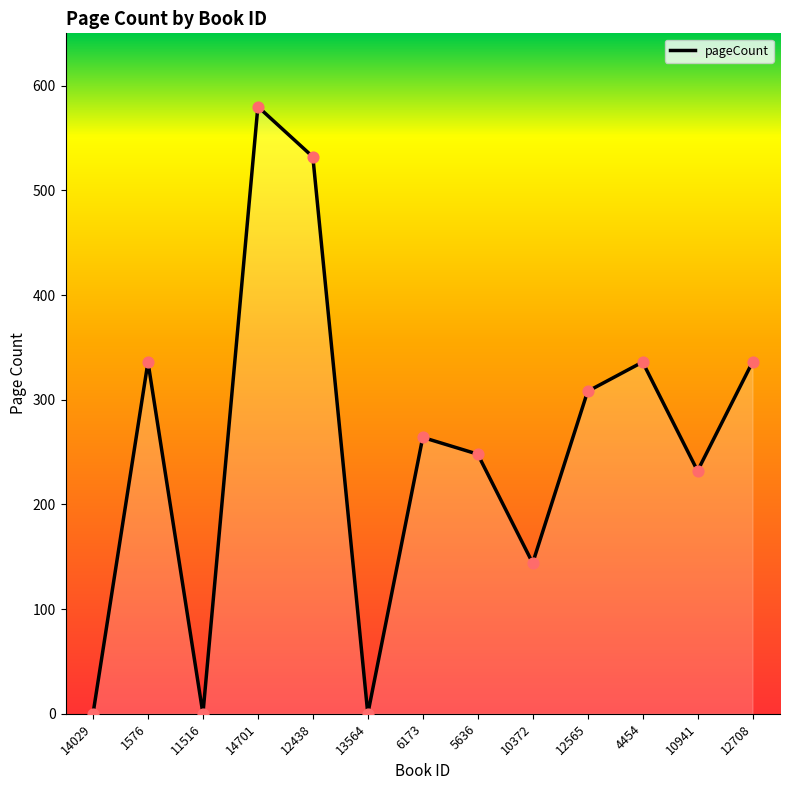

What is the change in value from 12438 to 10941?

-300